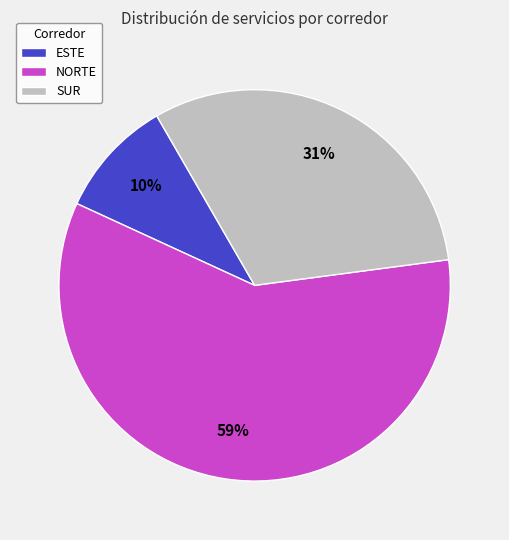

True or false: ESTE accounts for 10% of the total.

True